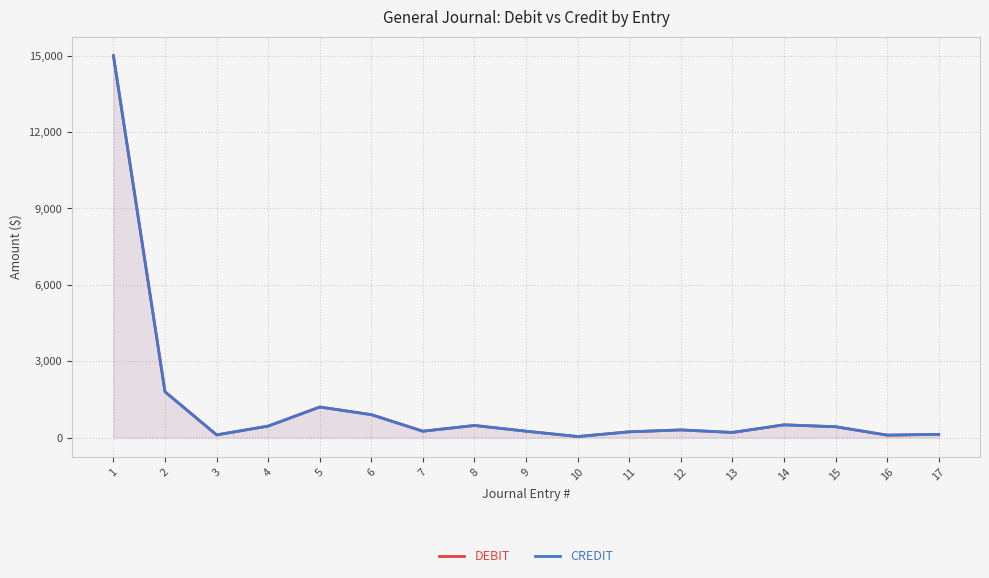

At which category does the chart reach its peak across all series?

1